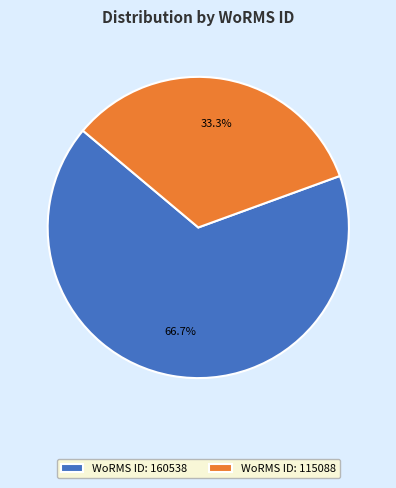

Which category has the biggest portion of the pie?

WoRMS ID: 160538